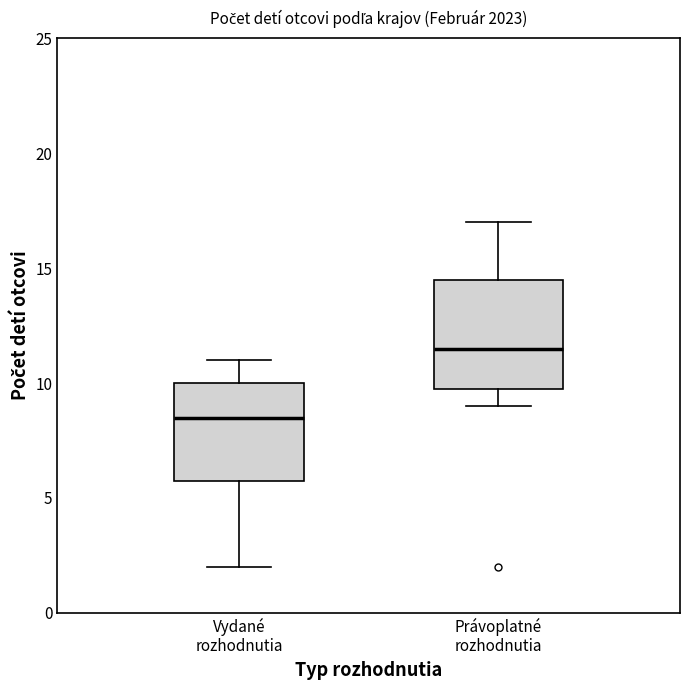

Reading left to right, read every box against the y-axis: the position of its median line, the range the box covers, and the ends of its whiskers. The values are not printed on the chart, so give them approximately, as read against the axis.

Vydané rozhodnutia: median 8.5, box 6.0 to 10.0, whiskers 2.0 to 11.0
Právoplatné rozhodnutia: median 11.5, box 10.0 to 14.5, whiskers 9.0 to 17.0